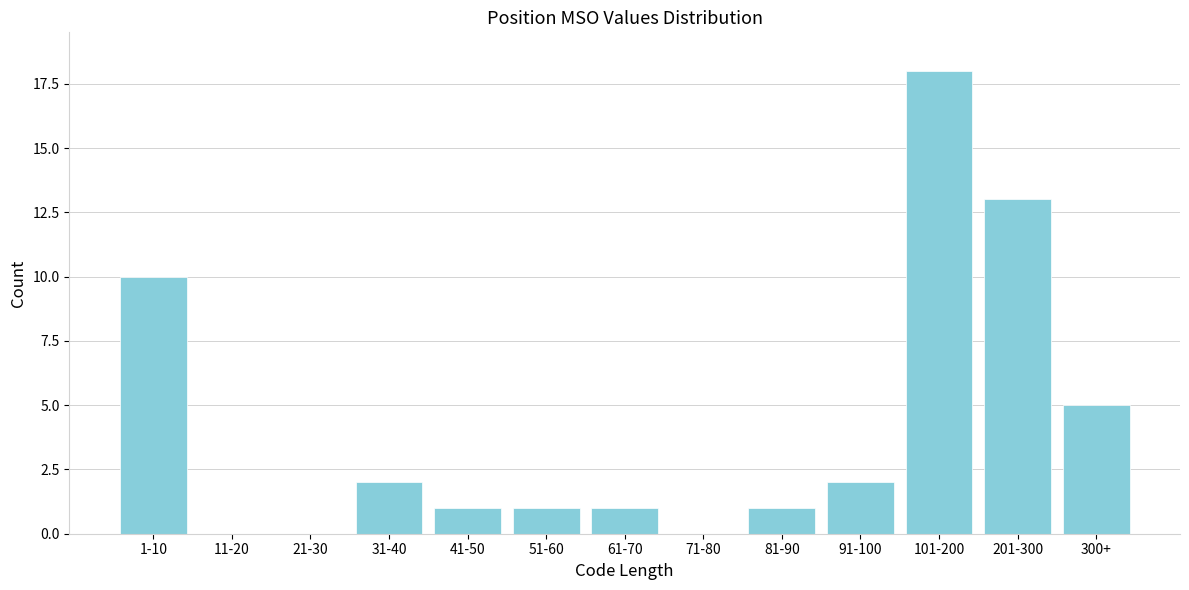

Reading left to right, list all the values displayed in this chart.

1-10=10	11-20=0	21-30=0	31-40=2	41-50=1	51-60=1	61-70=1	71-80=0	81-90=1	91-100=2	101-200=18	201-300=13	300+=5